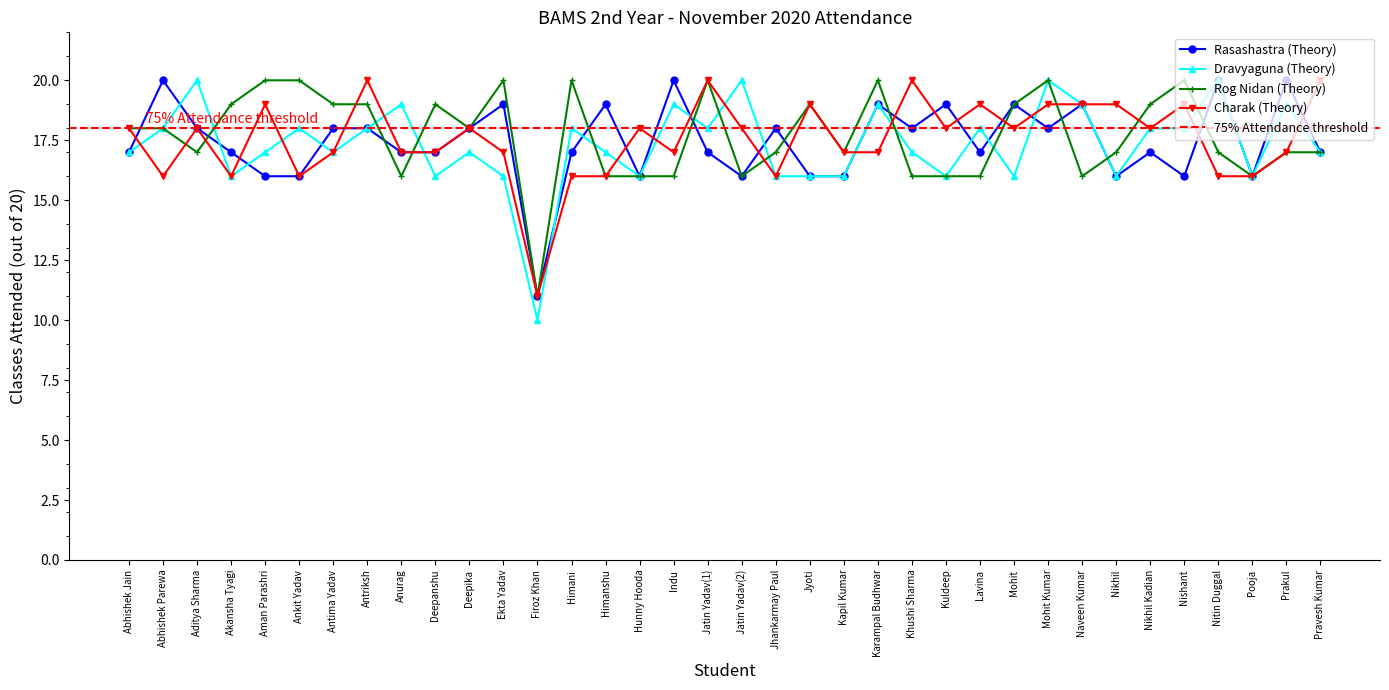

What are all the series names shown in the legend?

Rasashastra (Theory), Dravyaguna (Theory), Rog Nidan (Theory), Charak (Theory)